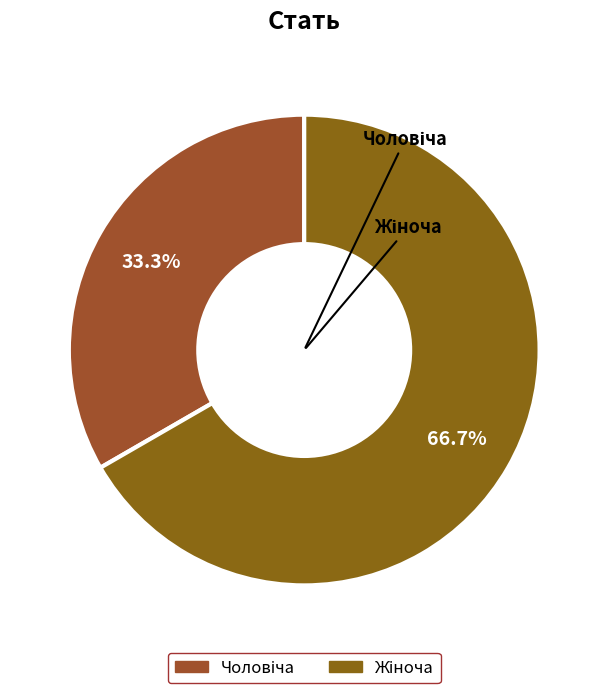

Is there a majority slice in this chart?

Yes